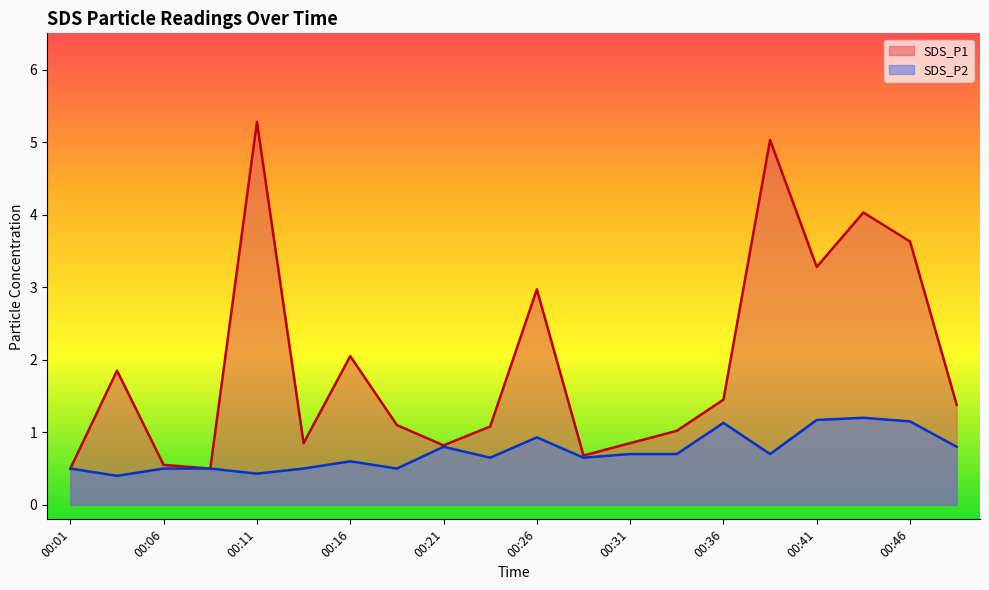

What is the greatest value displayed?

5.3